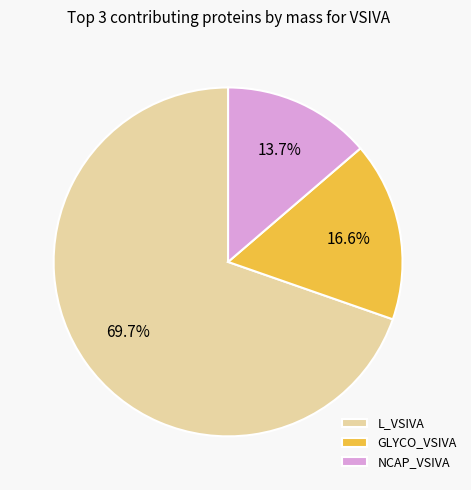

To the nearest percent, what percentage of the pie is NCAP_VSIVA?

14%